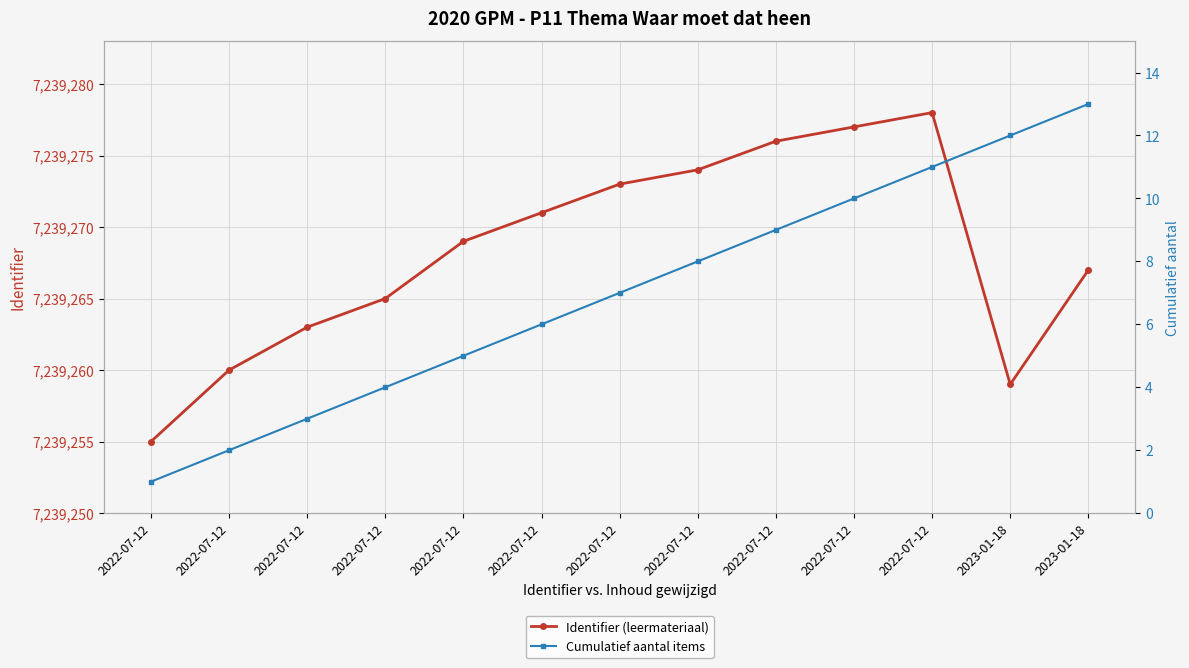

True or false: Identifier (leermateriaal) has more than 1 interior local peaks.

False